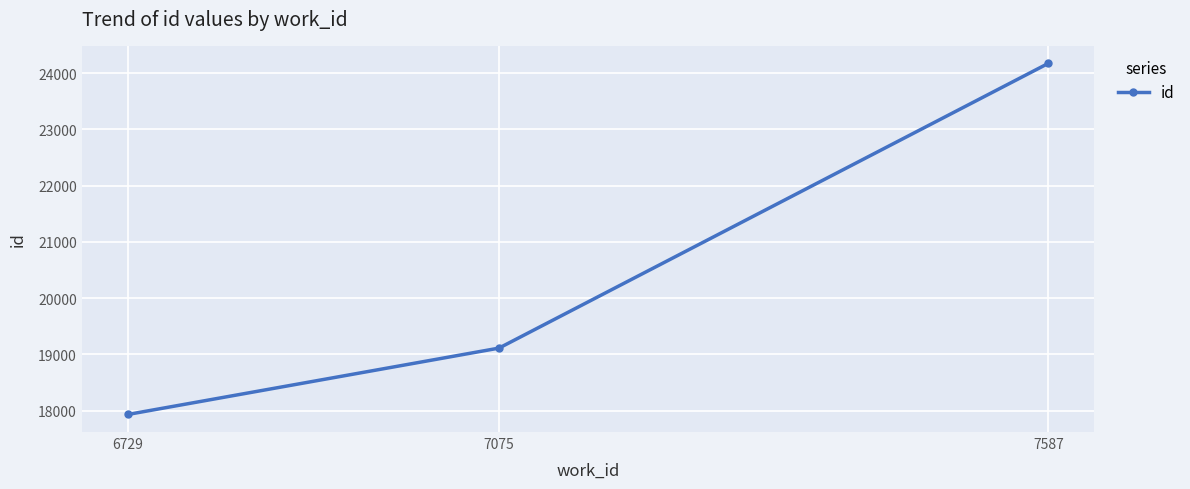

The chart shows a value of 19113 at 7075. True or false?

True